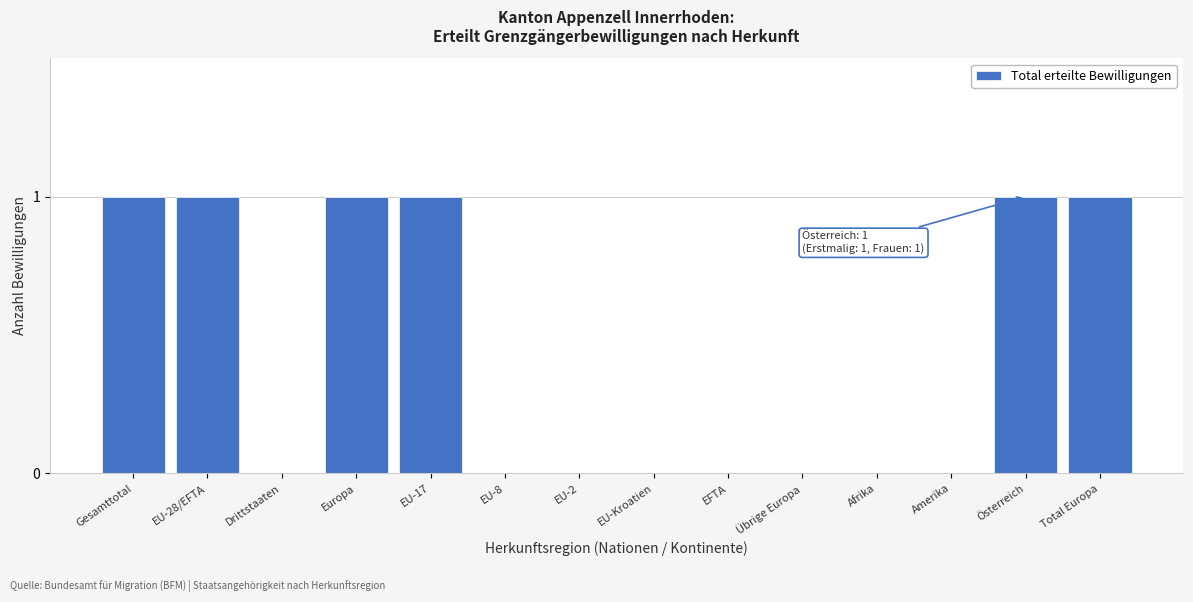

Reading right to left, extract all data points from this chart.

Total Europa=1	Österreich=1	Amerika=0	Afrika=0	Übrige Europa=0	EFTA=0	EU-Kroatien=0	EU-2=0	EU-8=0	EU-17=1	Europa=1	Drittstaaten=0	EU-28/EFTA=1	Gesamttotal=1